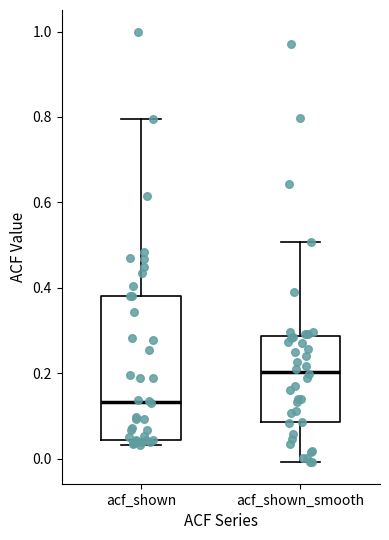

Where does the median line of the box for acf_shown_smooth sit on the y-axis? The values are not printed on the chart, so give them approximately, as read against the axis.

0.20